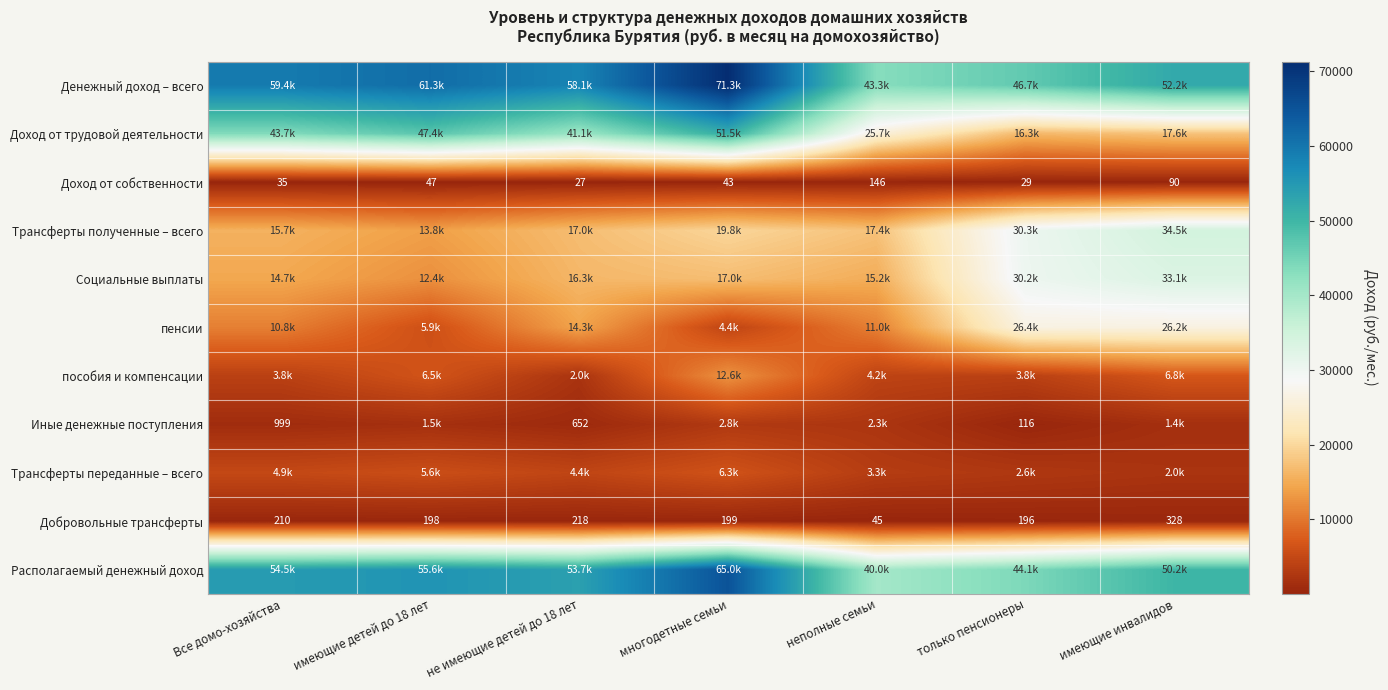

Which series has the largest range (max minus min)?

Доход от трудовой деятельности